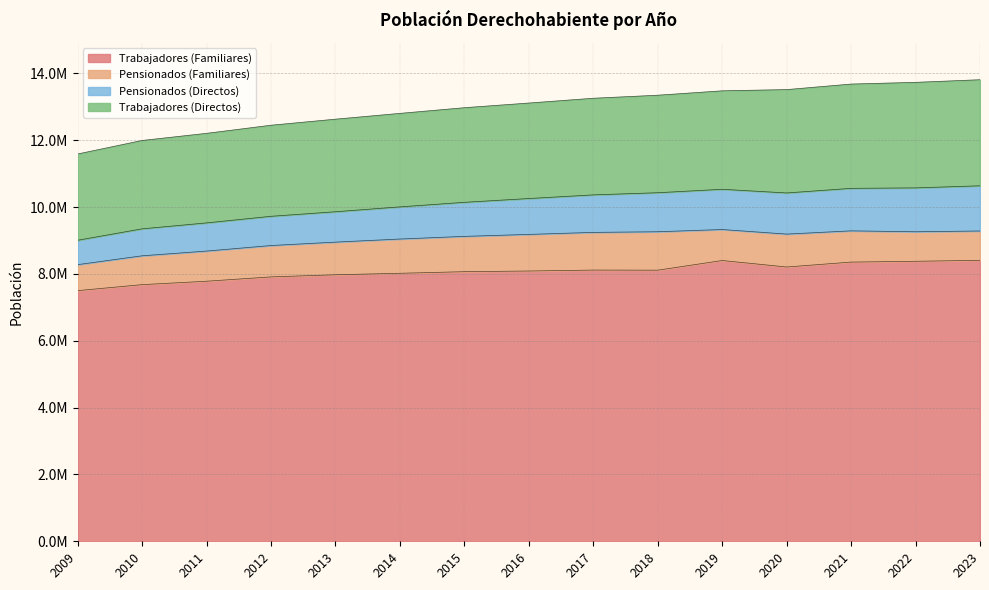

True or false: Trabajadores (Familiares) and Pensionados (Directos) cross at least once.

False